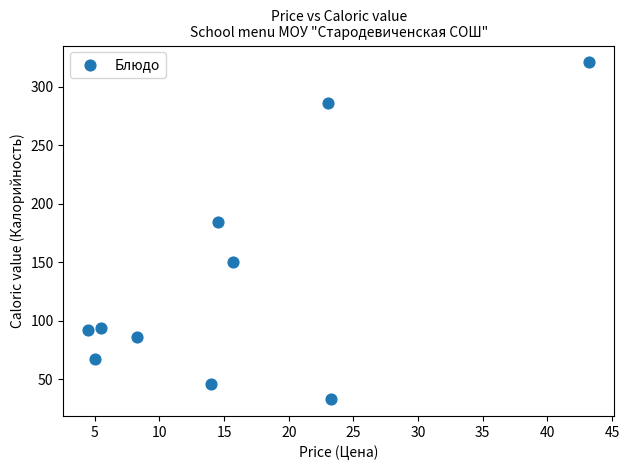

What is the average X value?

15.7